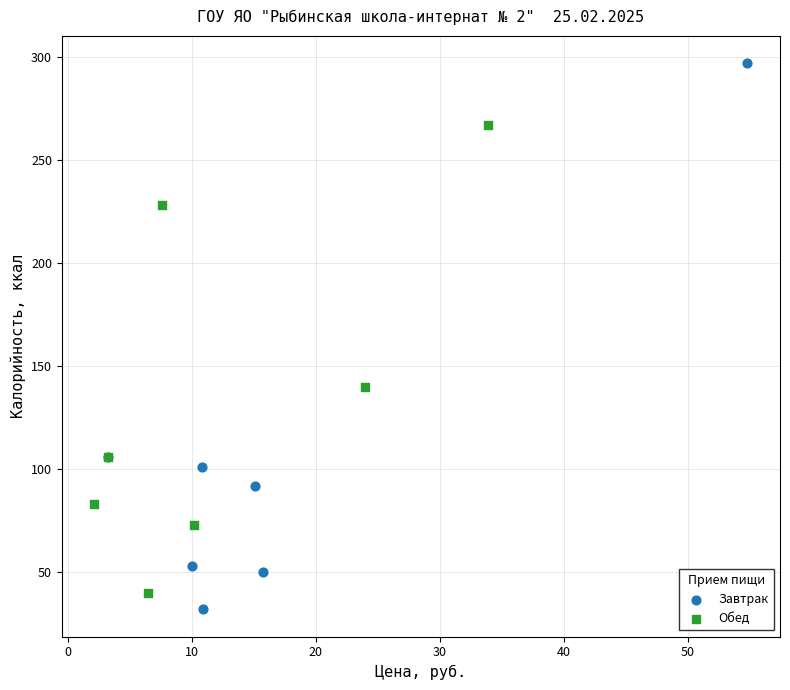

Which series has the largest Y range (max minus min)?

Завтрак